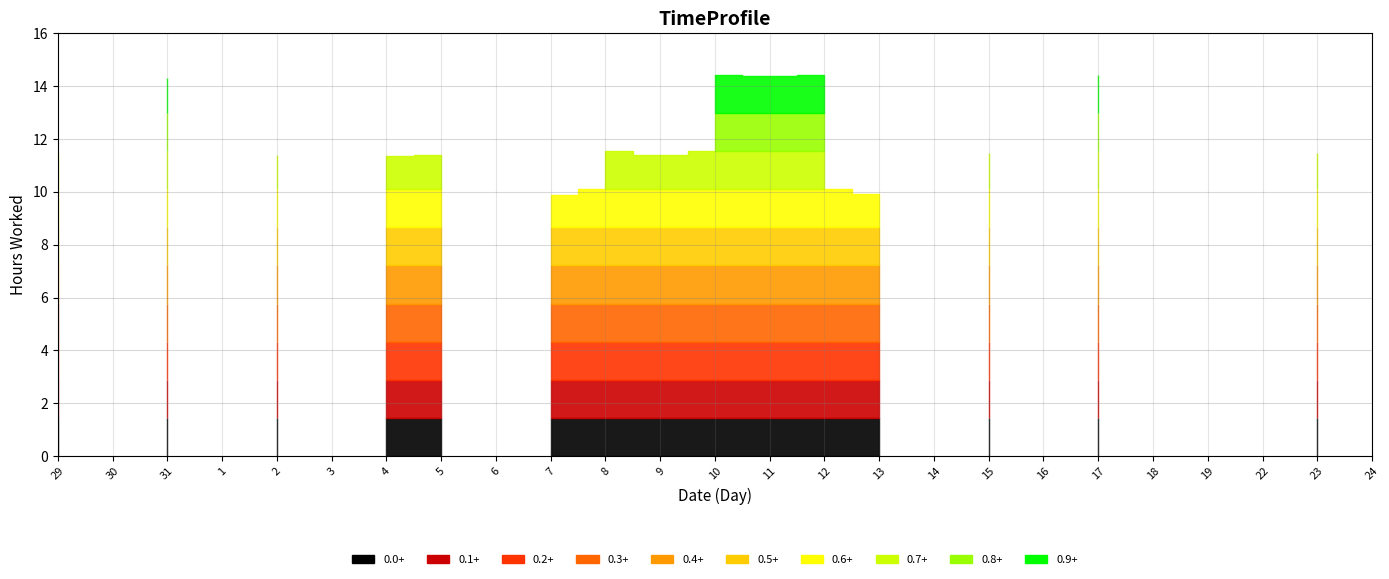

Which label corresponds to the smallest value in the chart?

30